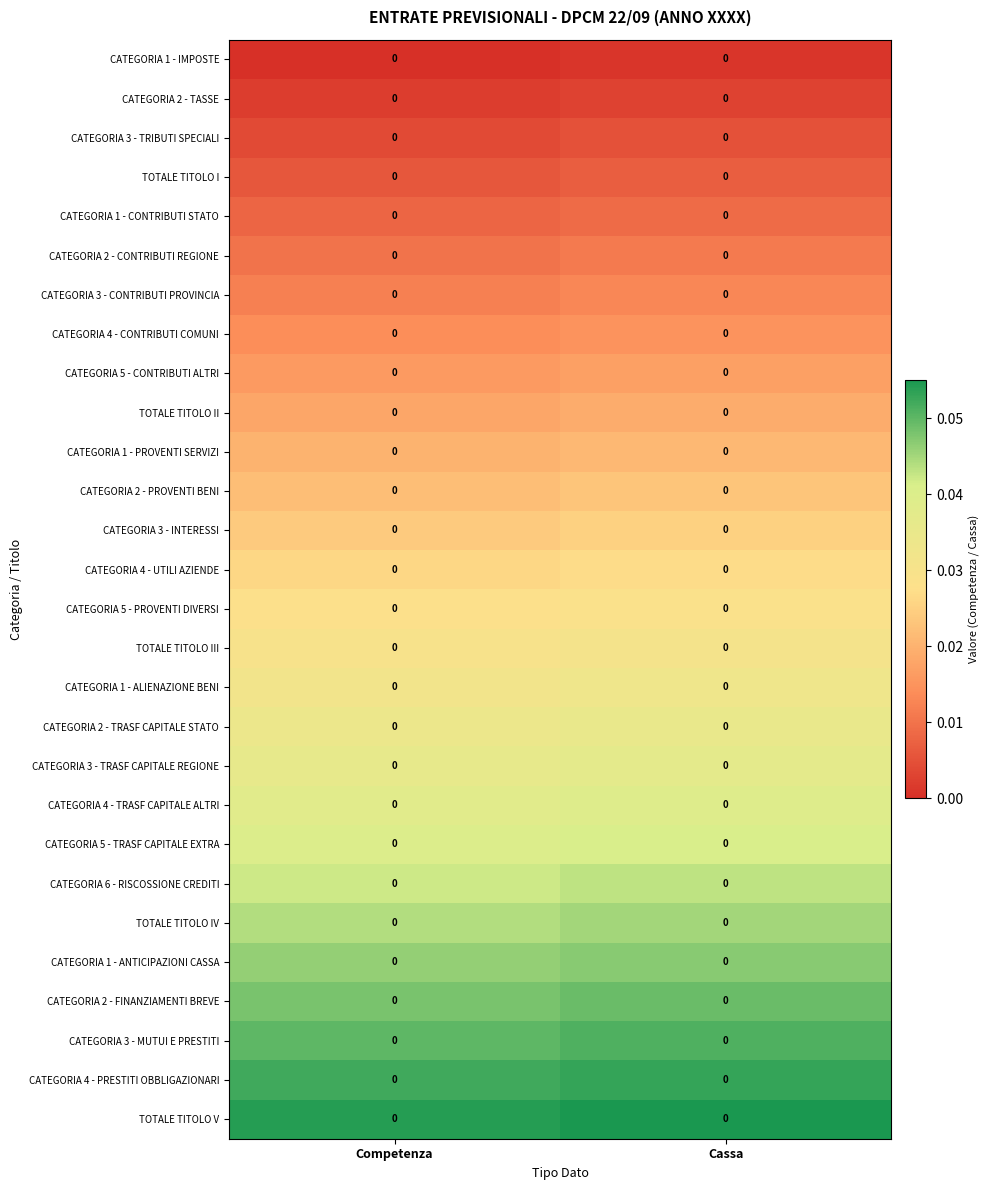

How many series are shown in this chart?

28